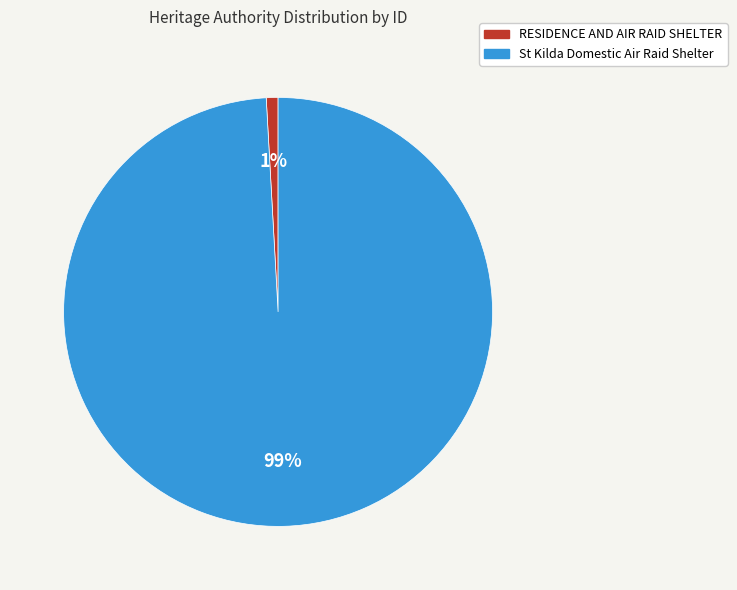

How many slices are in this pie chart?

2